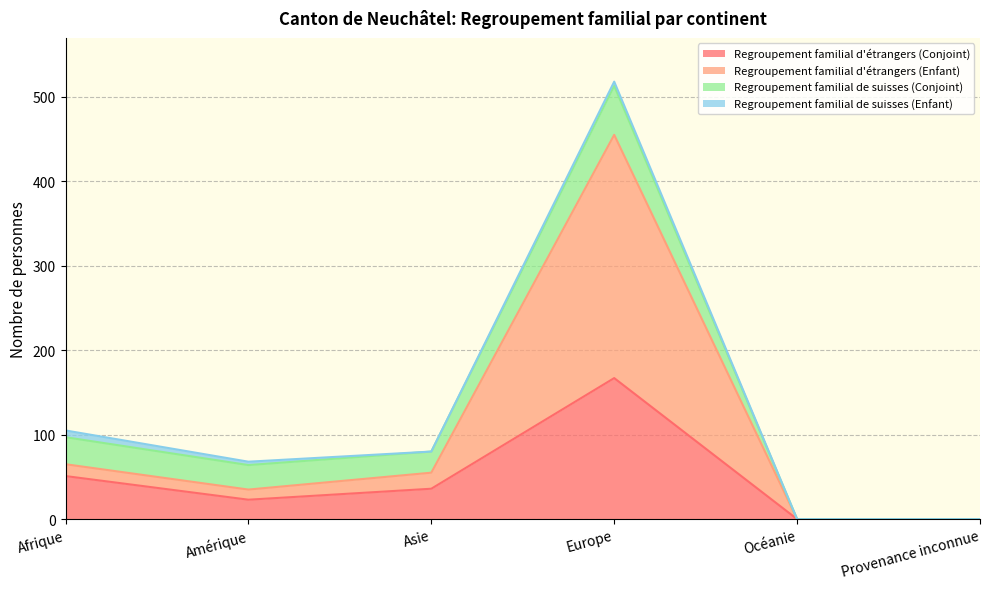

Does the chart have visible grid lines?

Yes